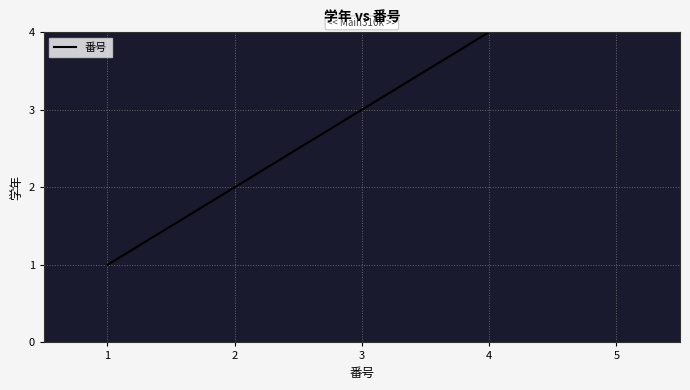

List the labels in order of value, largest first.

5, 4, 3, 2, 1